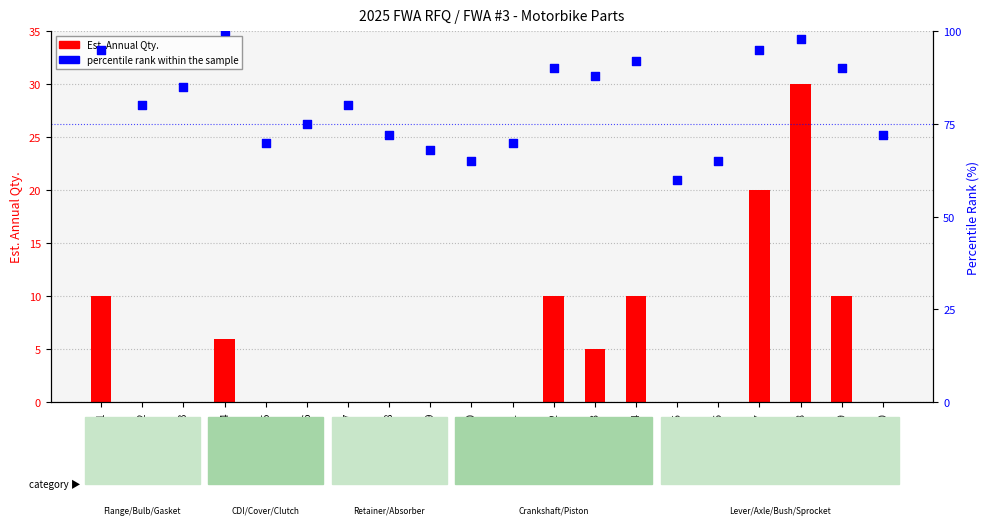

What is the total value across all series at FWA-3-12?

100